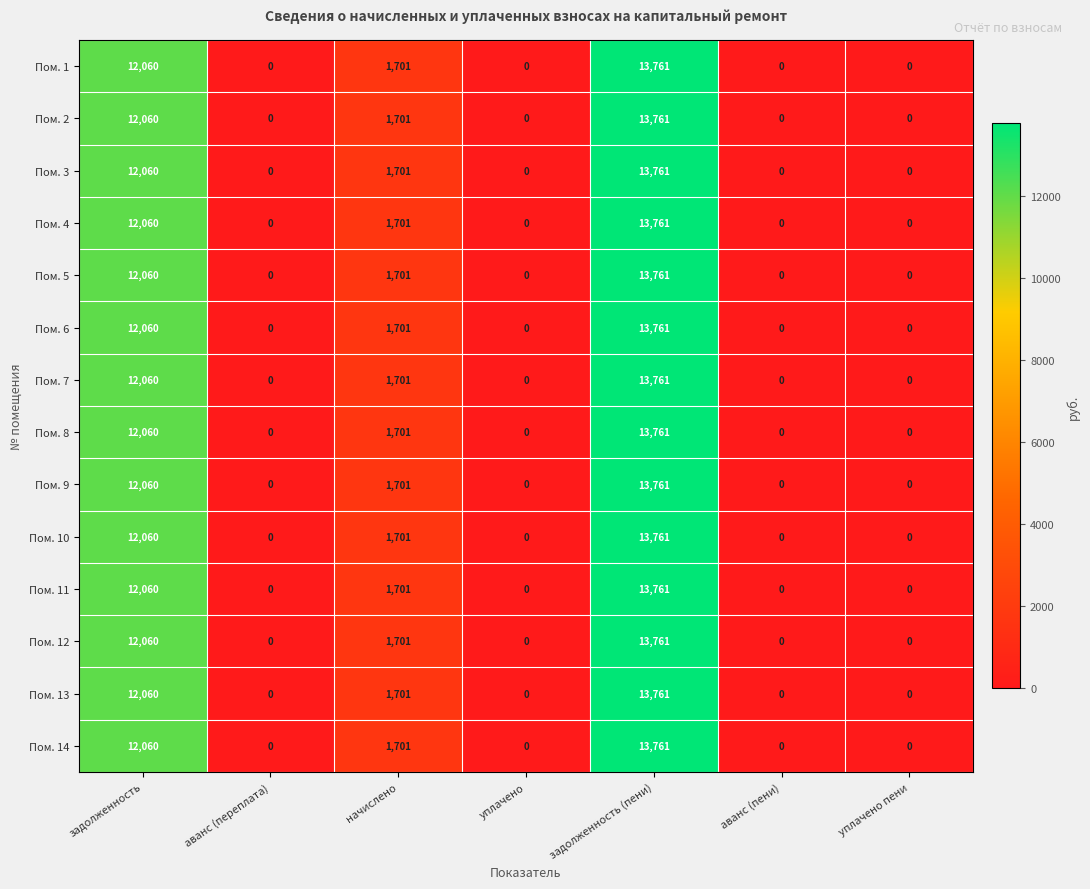

Which label corresponds to the largest value in the chart?

задолженность (пени)